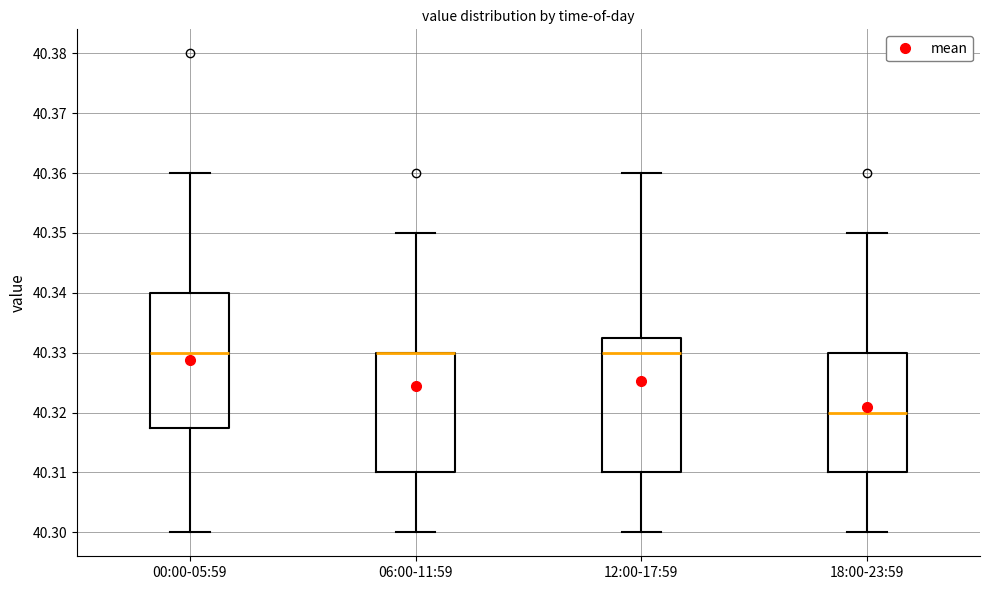

Where is the lower edge of the box for 00:00-05:59 on the y-axis? The values are not printed on the chart, so give them approximately, as read against the axis.

40.318